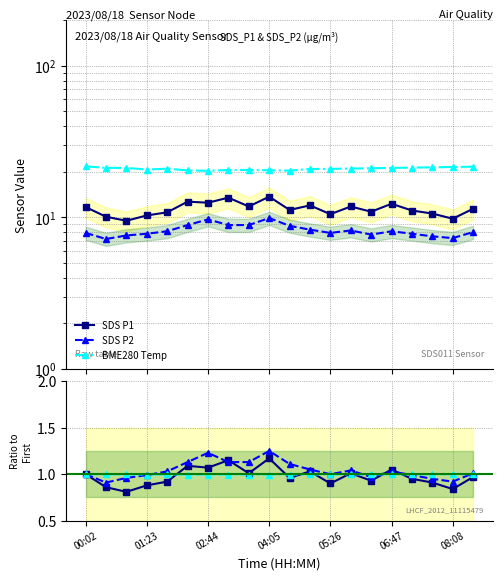

At which category is the sum across all series the highest?

04:05